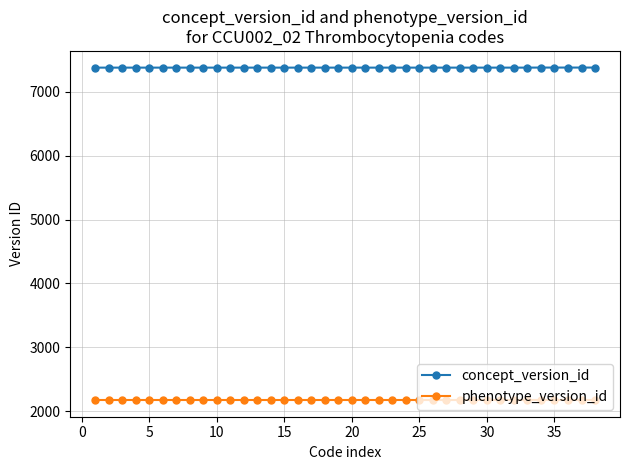

Does the chart display data point markers on the line(s)?

Yes